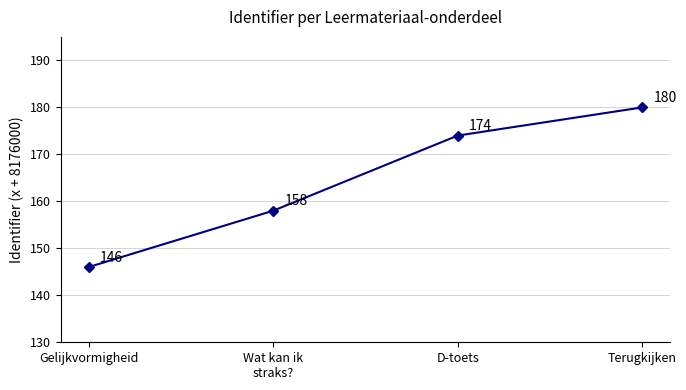

What is the greatest value displayed?

8176180